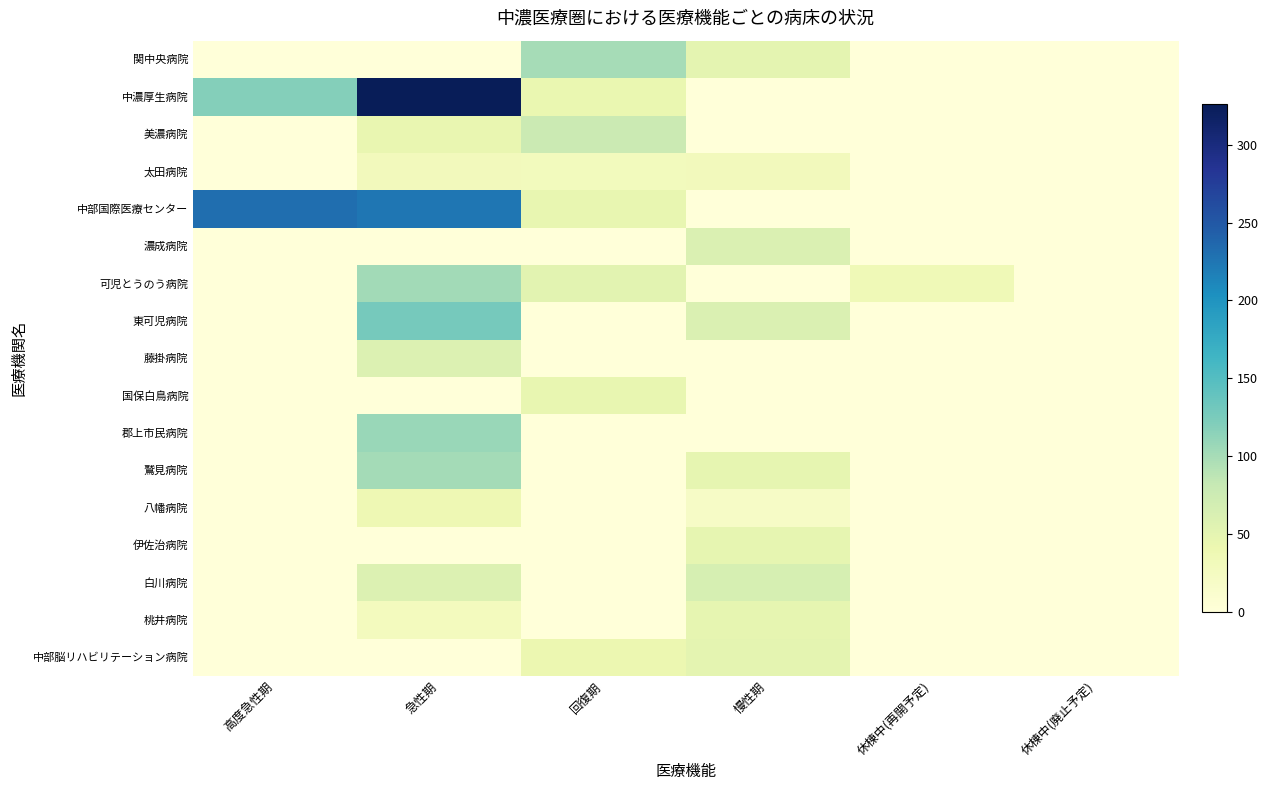

Which series has the largest range (max minus min)?

中濃厚生病院